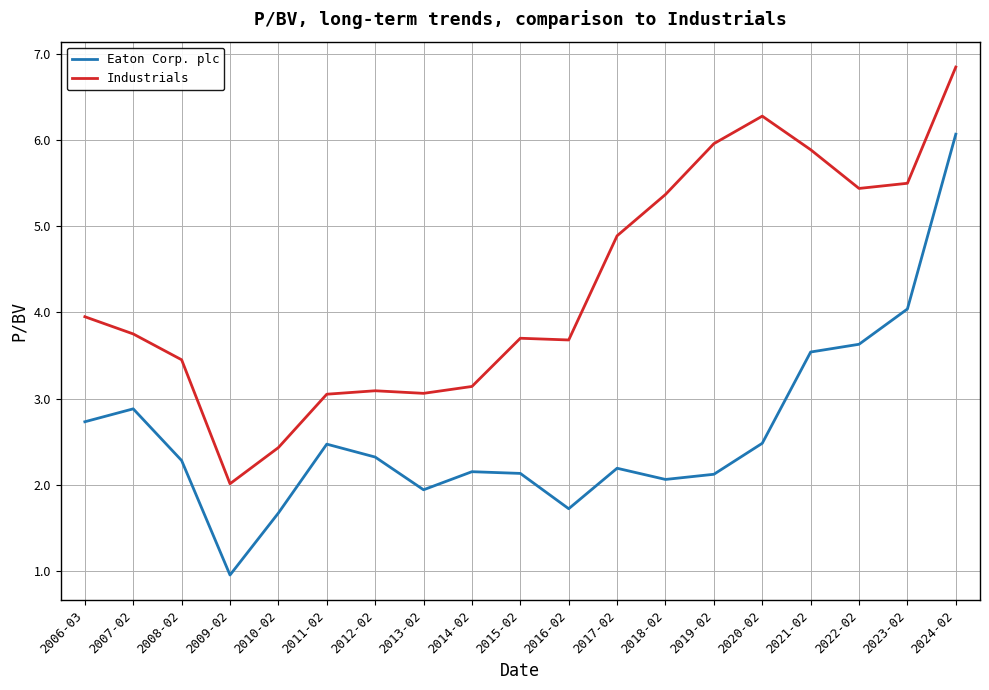

In Eaton Corp. plc, how many points are higher than both neighbors (excluding endpoints)?

4